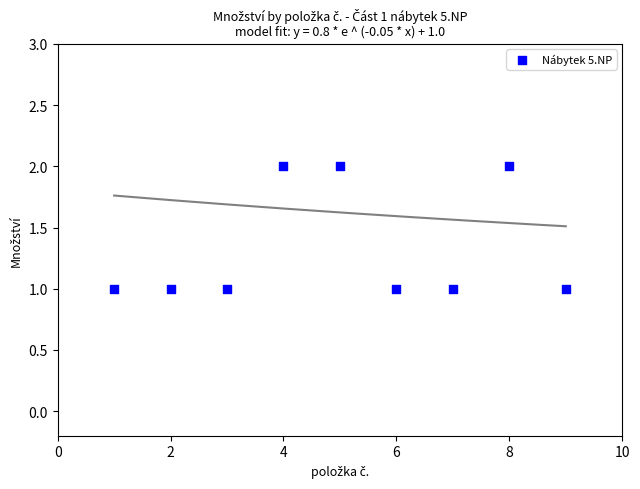

What is the range of X values (max minus min)?

8